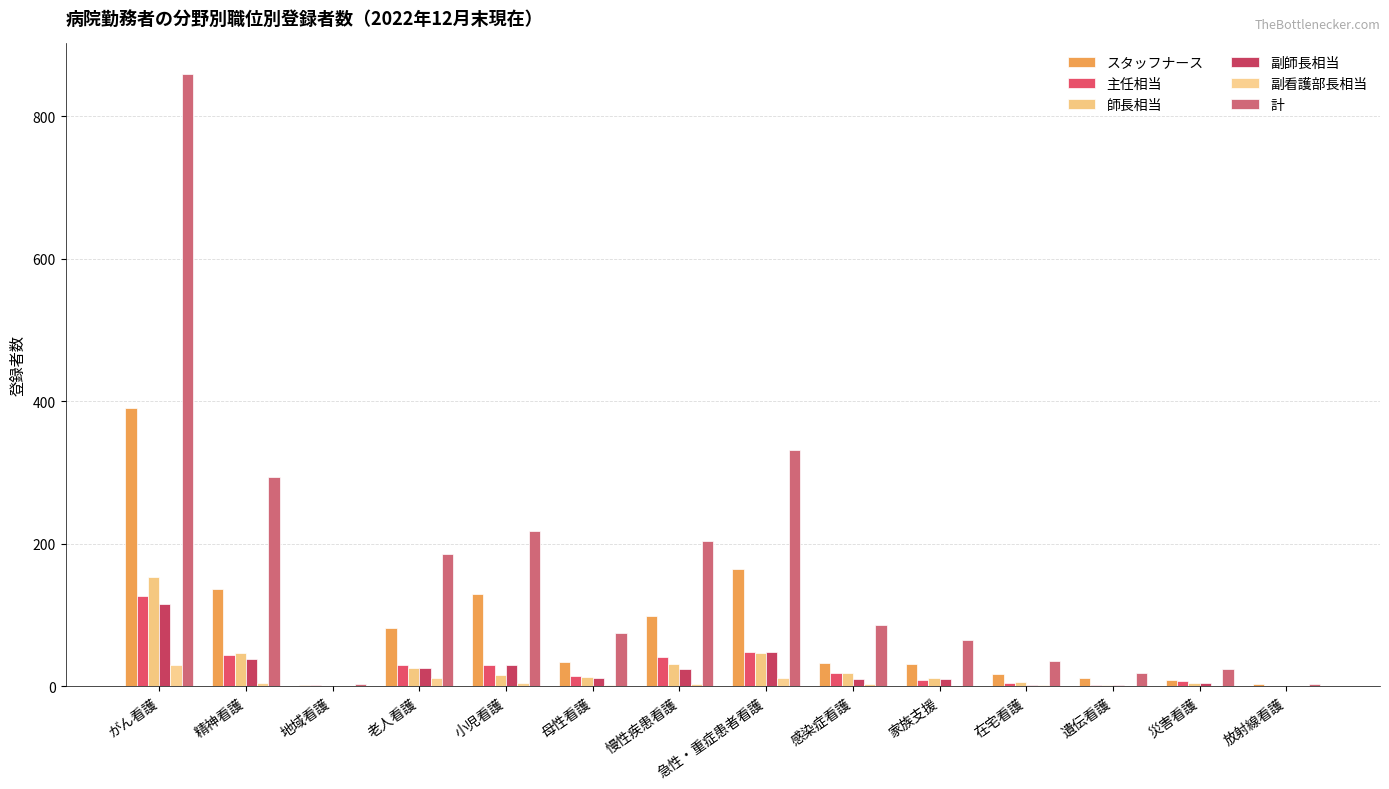

Are the bars horizontal?

No